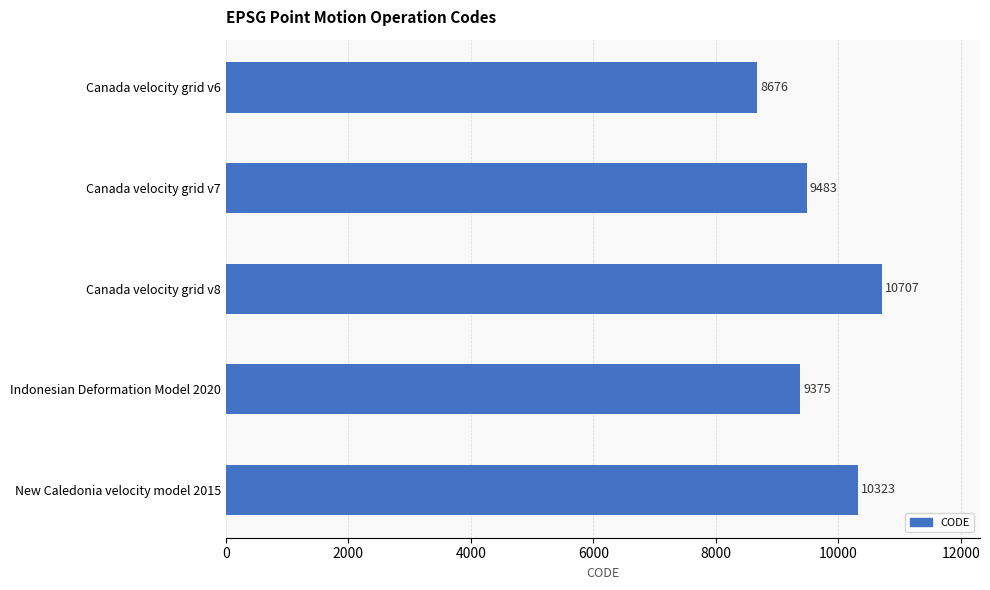

What is the difference between the maximum and minimum values?

2031